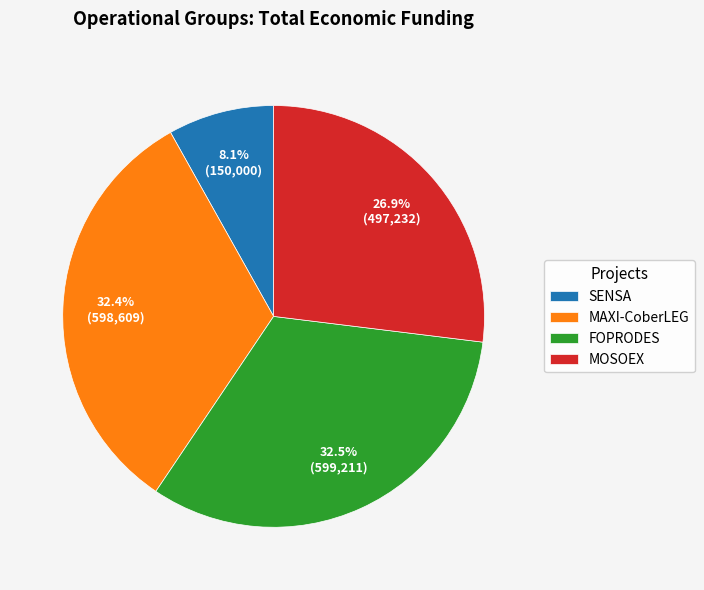

Does any single category account for the majority?

No